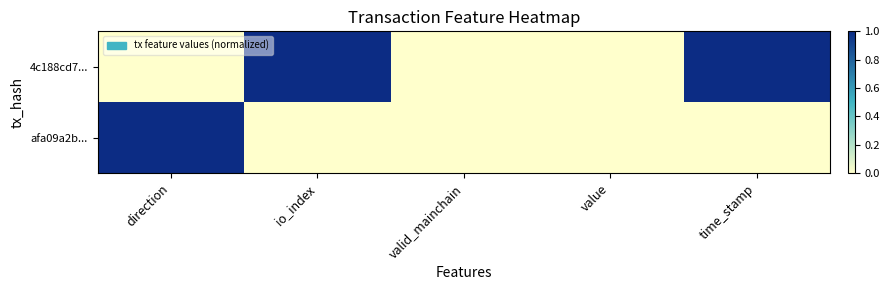

What is the maximum value shown in the chart?

1